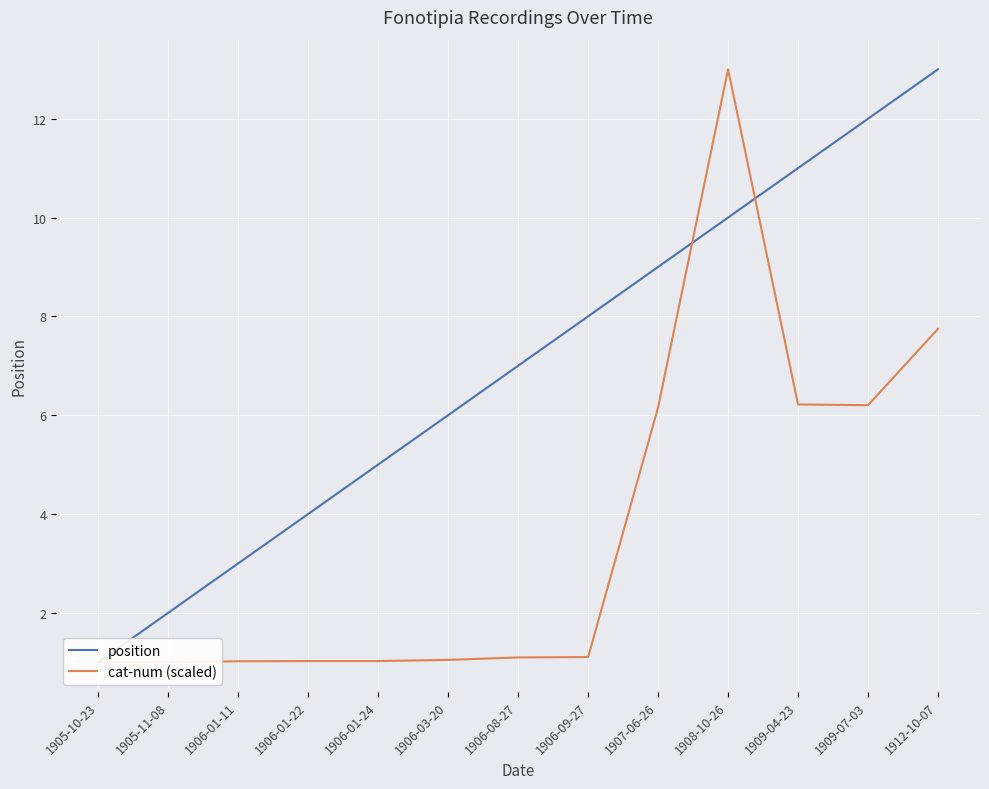

How many lines are shown in the chart?

2